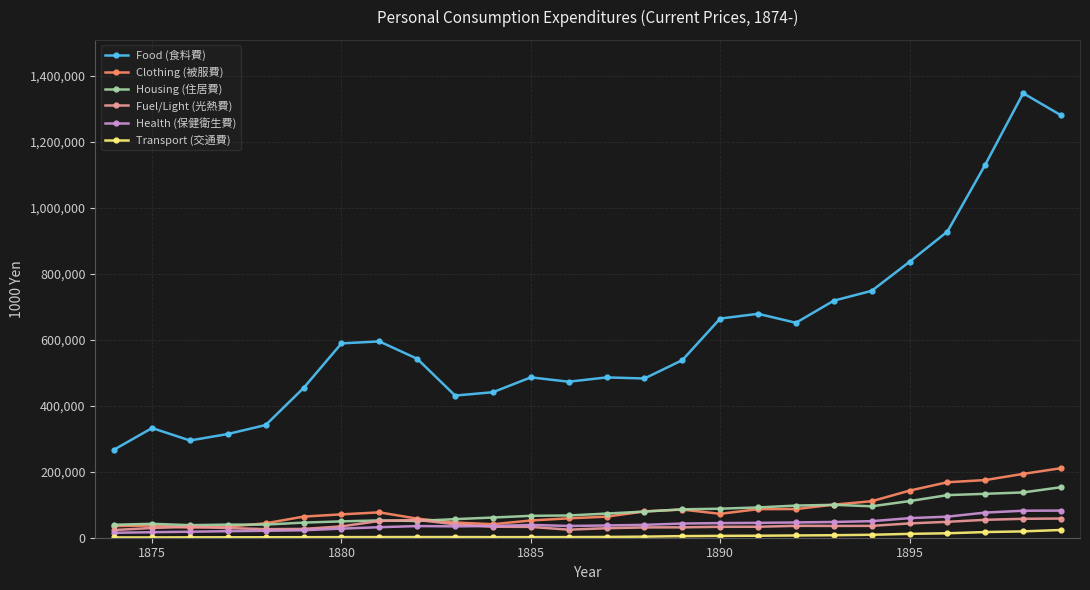

Which series has the widest spread of values?

Food (食料費)